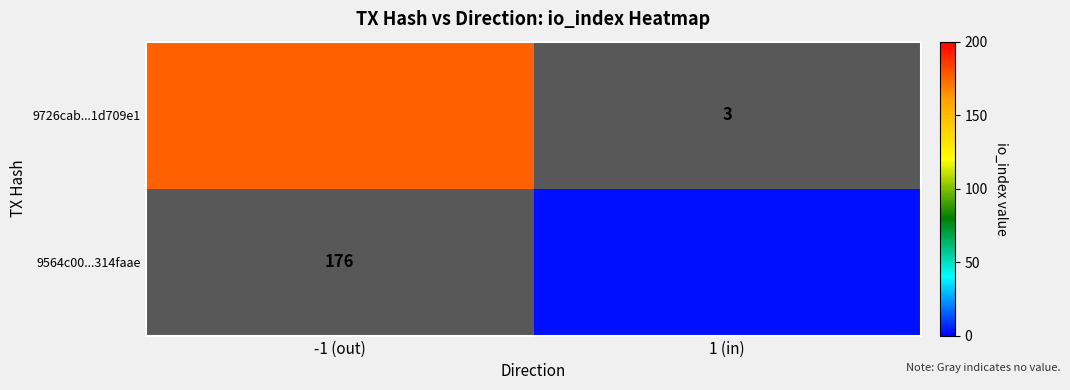

Which category has the lowest value in the 9726cab...1d709e1 series?

1 (in)